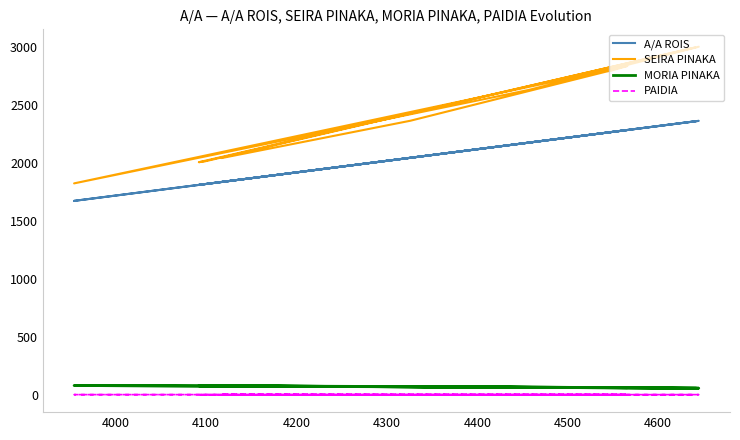

Which series has the largest range (max minus min)?

SEIRA PINAKA